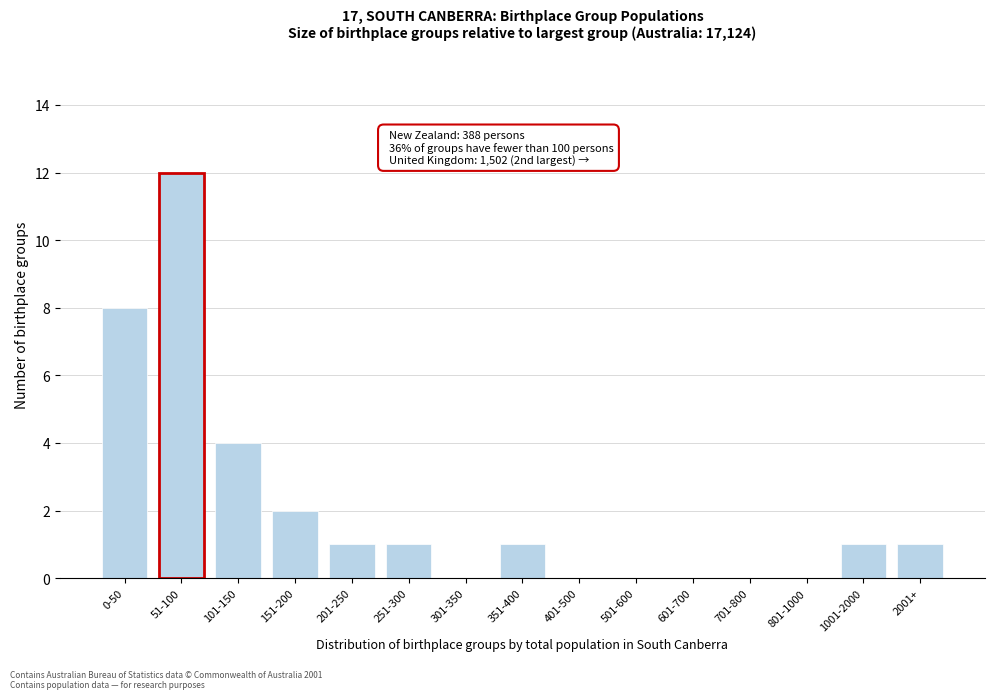

Reading left to right, what are all the values shown in this chart?

0-50=8	51-100=12	101-150=4	151-200=2	201-250=1	251-300=1	301-350=0	351-400=1	401-500=0	501-600=0	601-700=0	701-800=0	801-1000=0	1001-2000=1	2001+=1